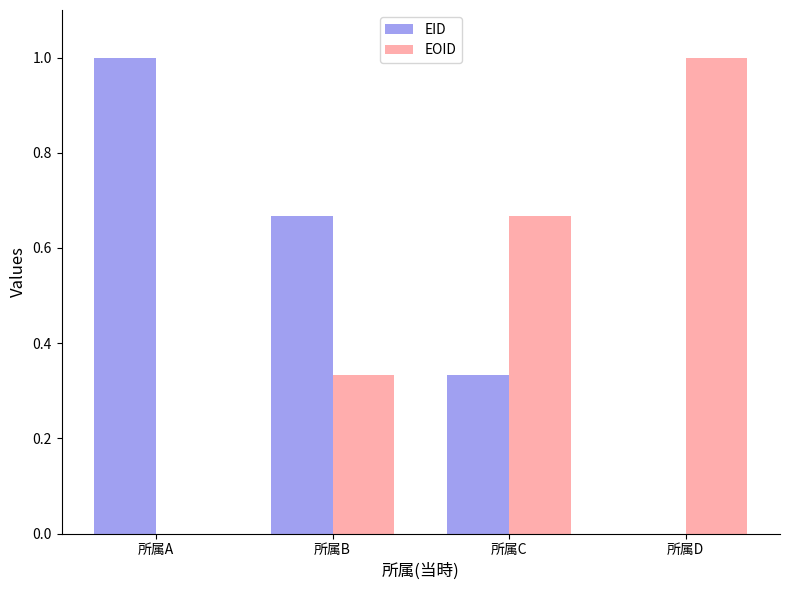

At which label does EOID reach its peak?

所属D